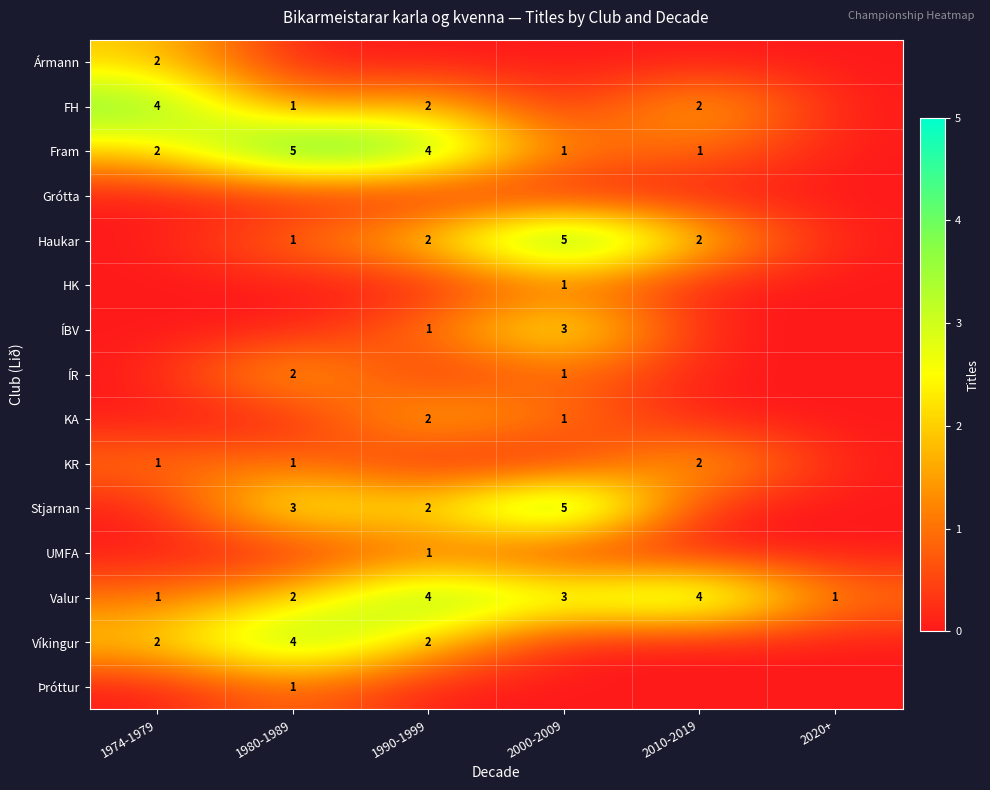

How many Valur values are between 1 and 4?

6